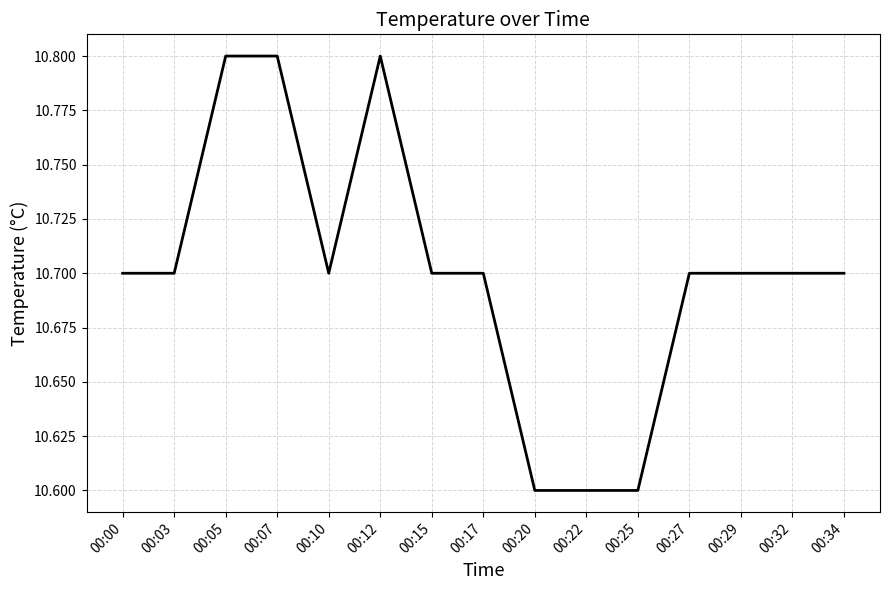

True or false: the data shows 10.7 at 00:34.

True